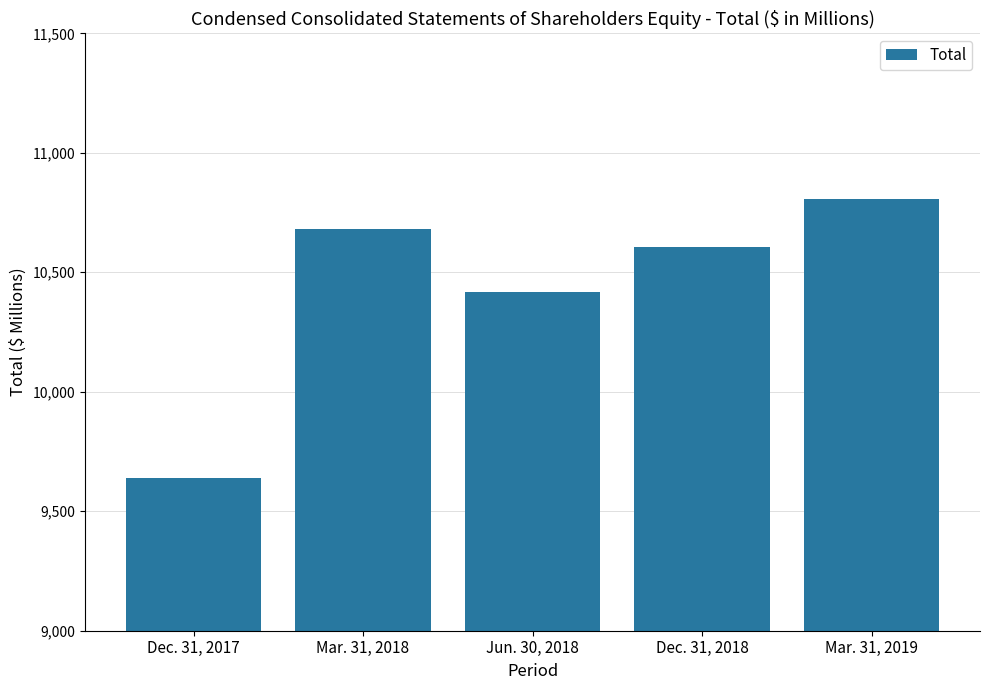

The chart shows a value of 10679.7 at Mar. 31, 2018. True or false?

True